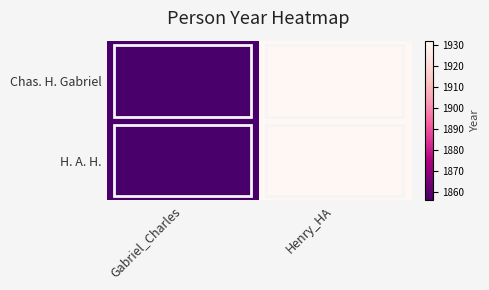

What is the total value across all series at Henry_HA?

3864